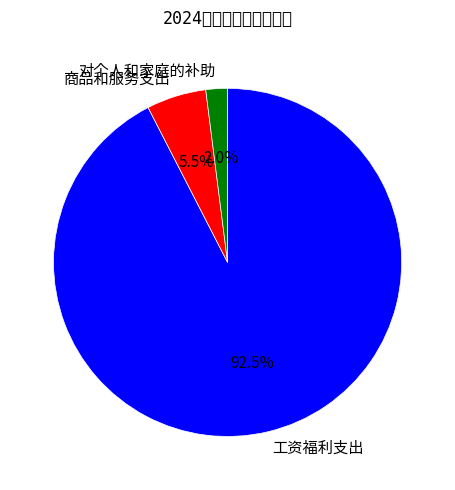

What is the smallest slice in the pie chart?

对个人和家庭的补助